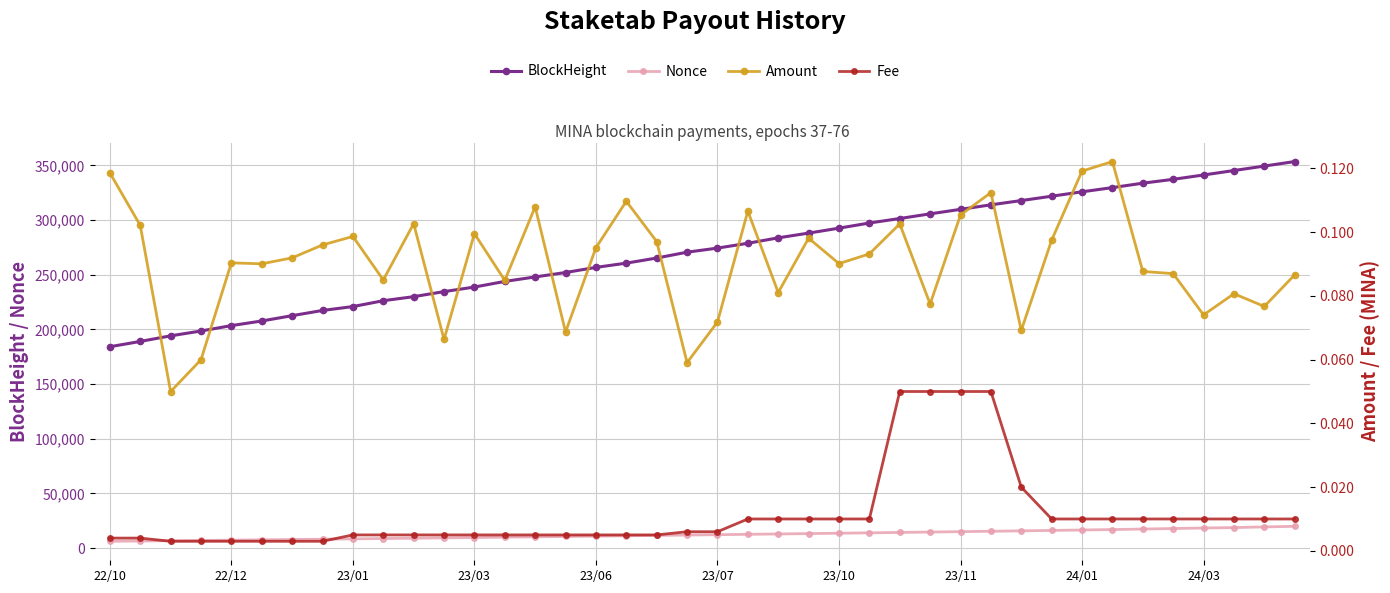

At which label does Amount reach its peak?

33